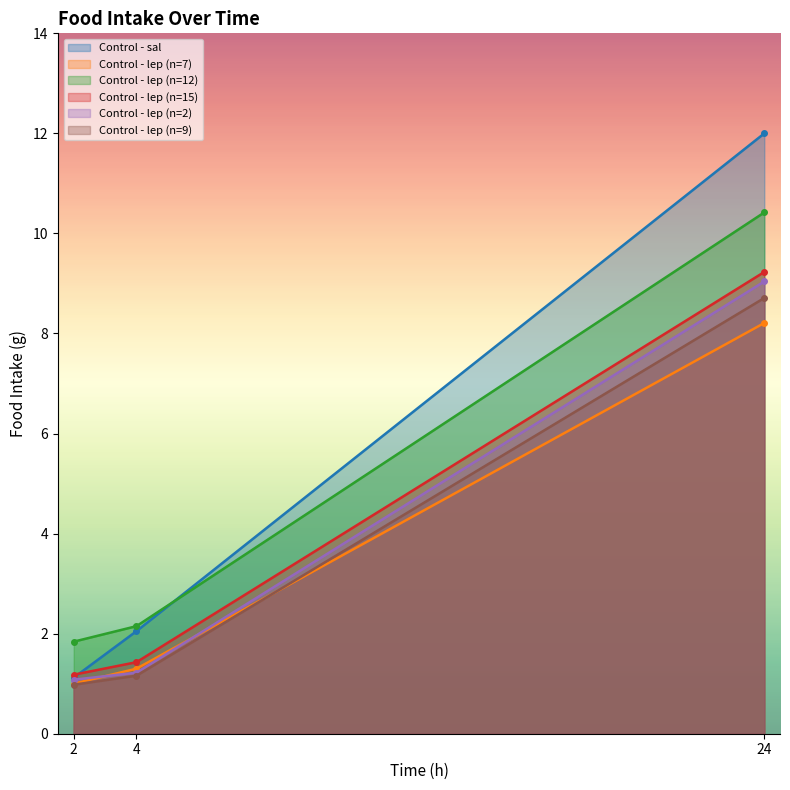

What is the average value of the Control - lep (n=7) series?

3.5